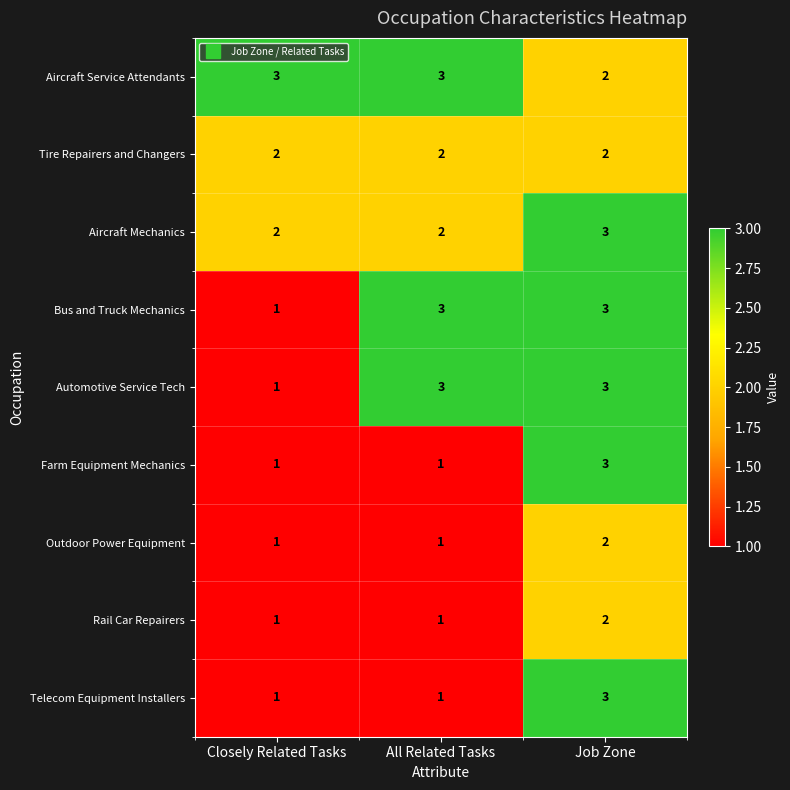

What is the maximum value for Aircraft Service Attendants?

3